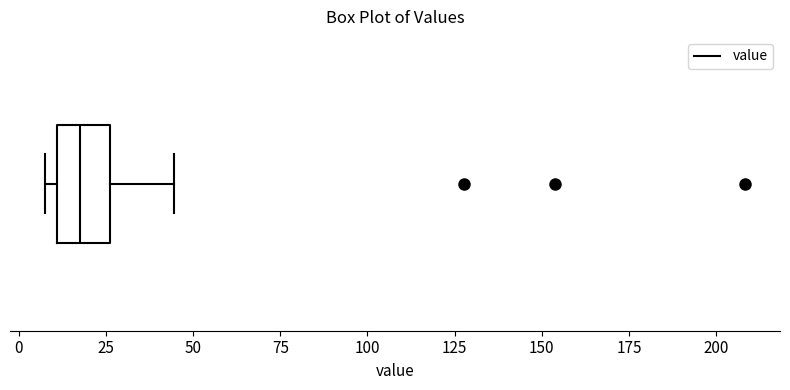

Transcribe this box plot: give where the median line is, the range the box spans, and where the two whiskers end, as read against the x-axis. The values are not printed on the chart, so give them approximately, as read against the axis.

median 15, box 10 to 25, whiskers 10 (just left of the box's left edge) to 45